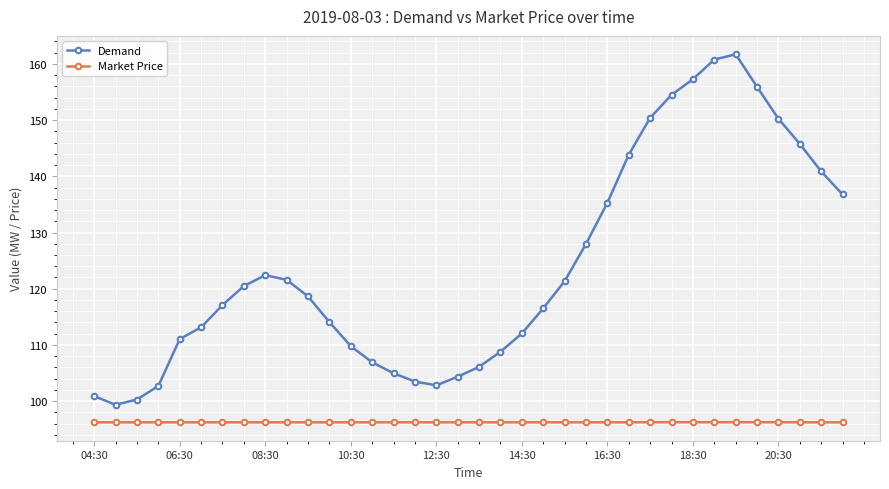

True or false: Demand and Market Price intersect in this chart.

False